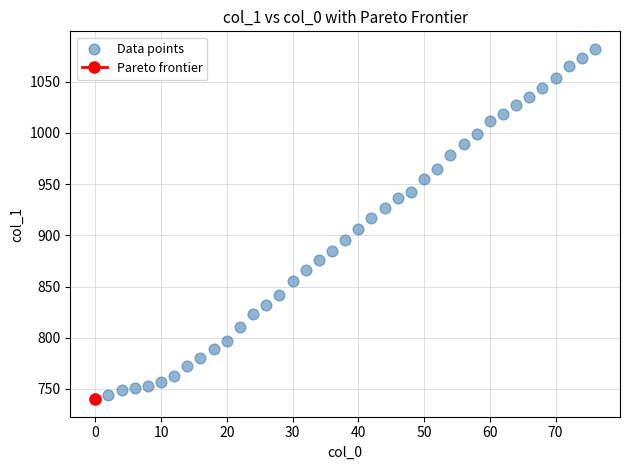

What is the range of X values (max minus min)?

76